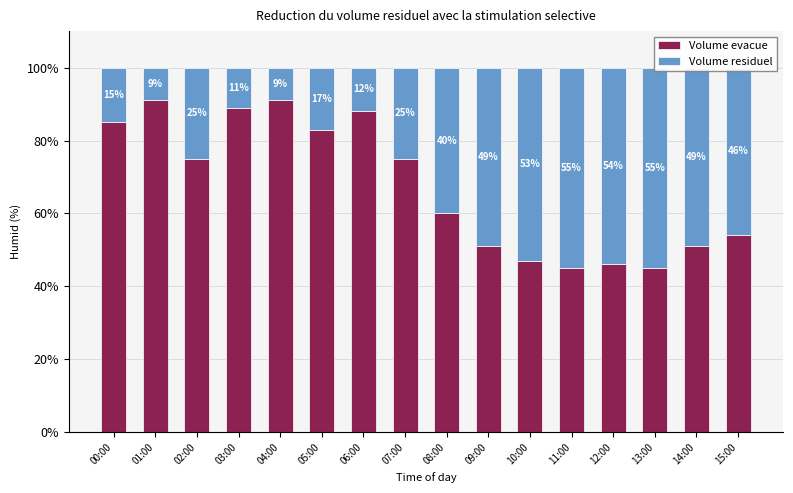

What is the minimum value shown in the chart?

9